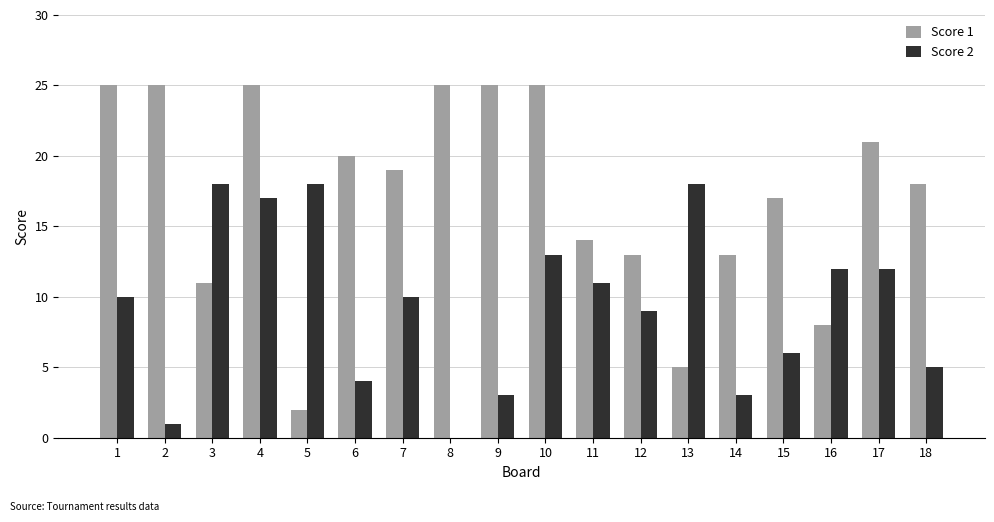

What is the greatest value displayed?

25